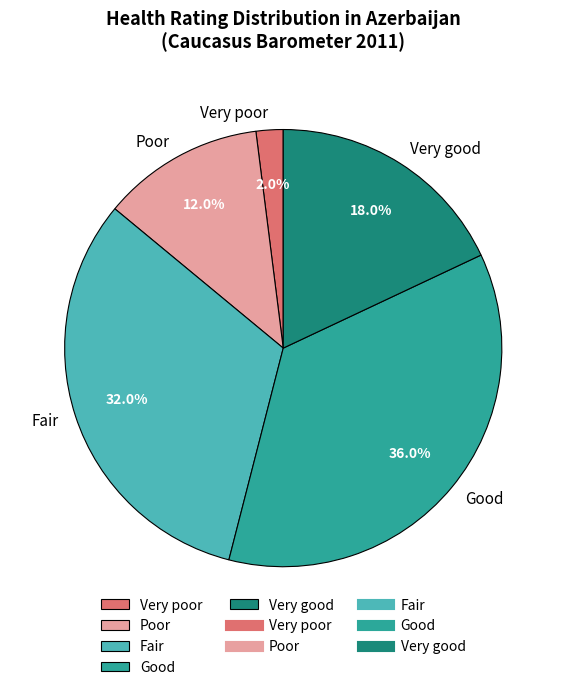

To the nearest percent, what is the combined percentage of Fair and Poor?

44%